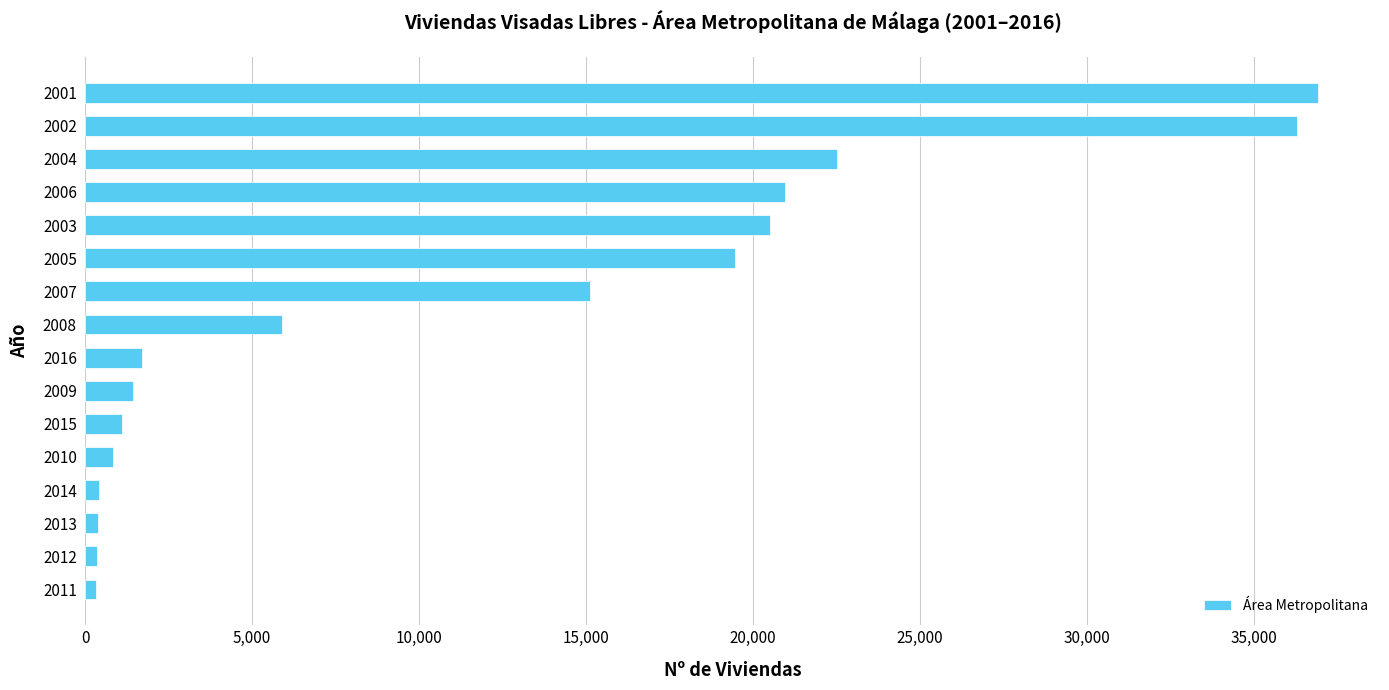

True or false: the data shows 23088 at 2007.

False